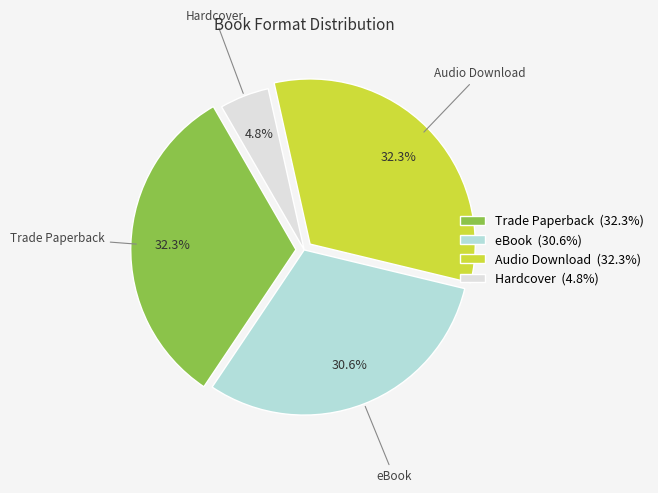

Is there a majority slice in this chart?

No